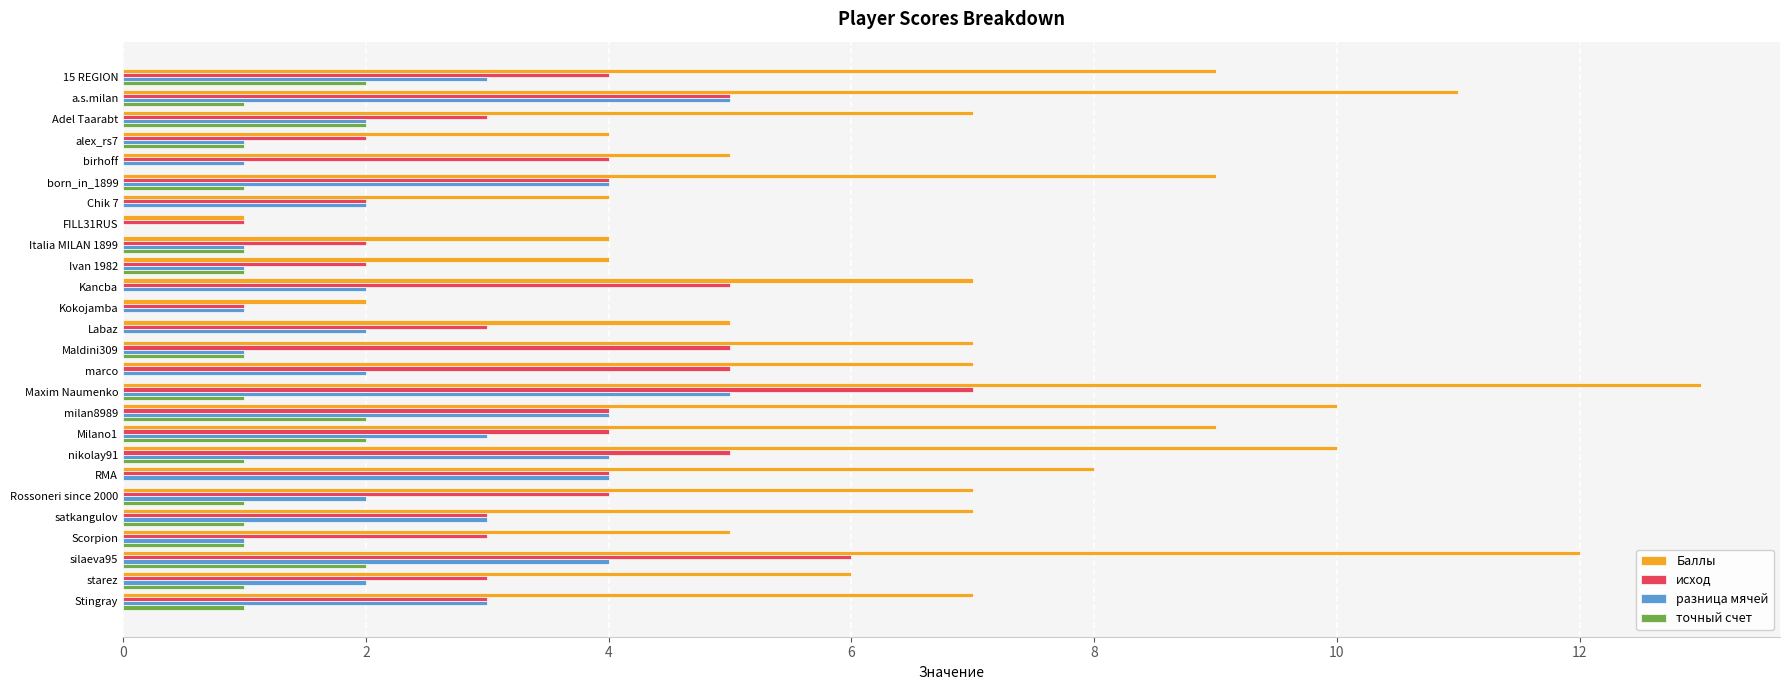

How many series are shown in this chart?

4